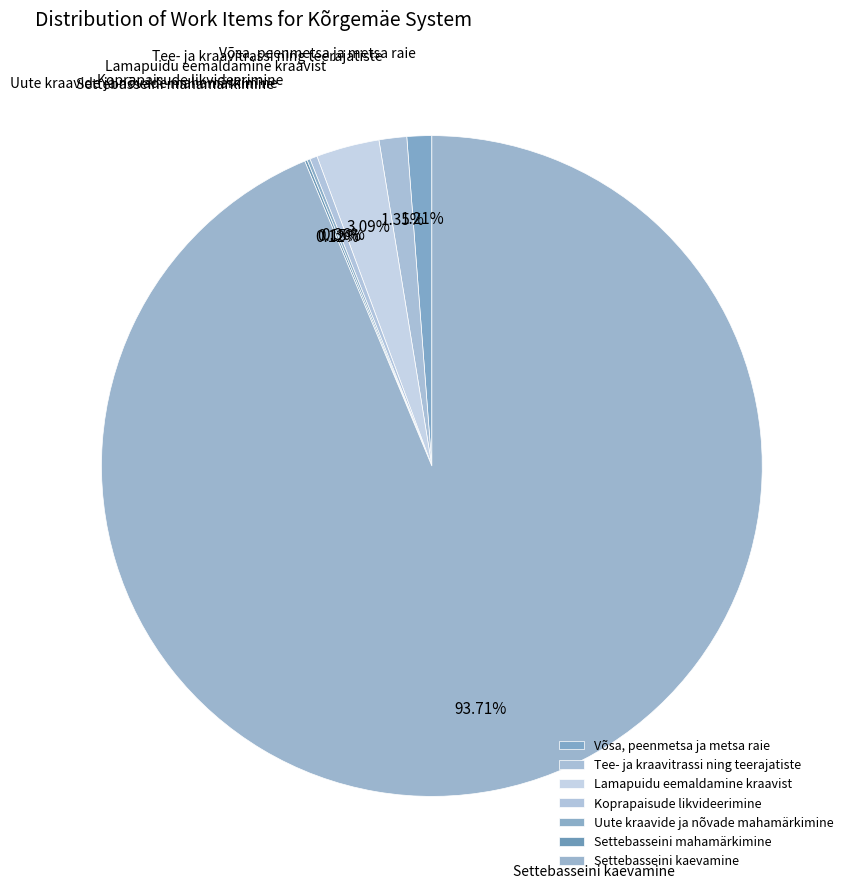

The Settebasseini kaevamine slice represents 94% of the pie. True or false?

True